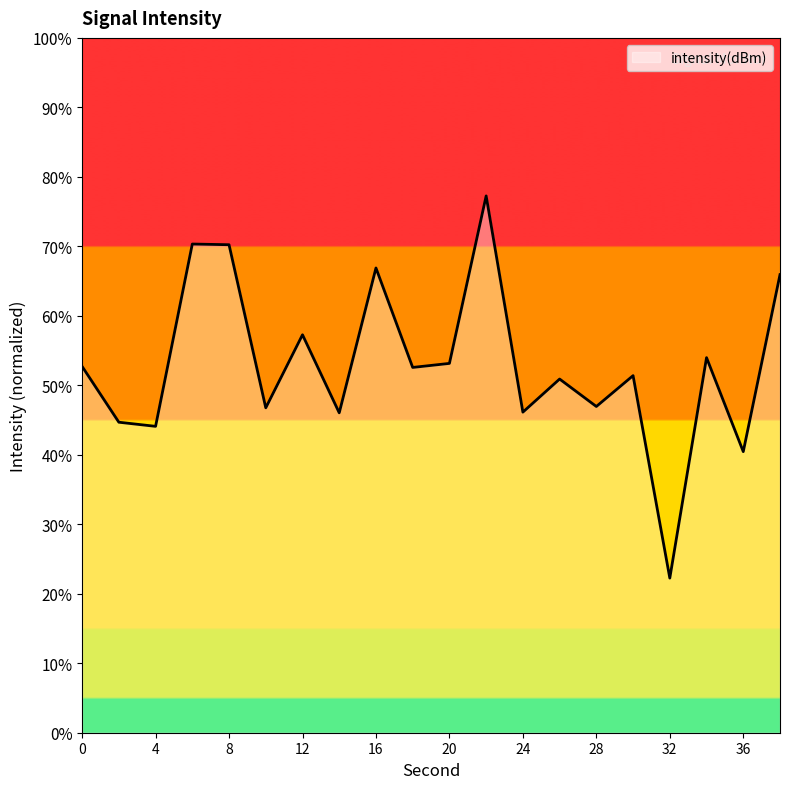

What is the difference between the maximum and minimum values?

55.0